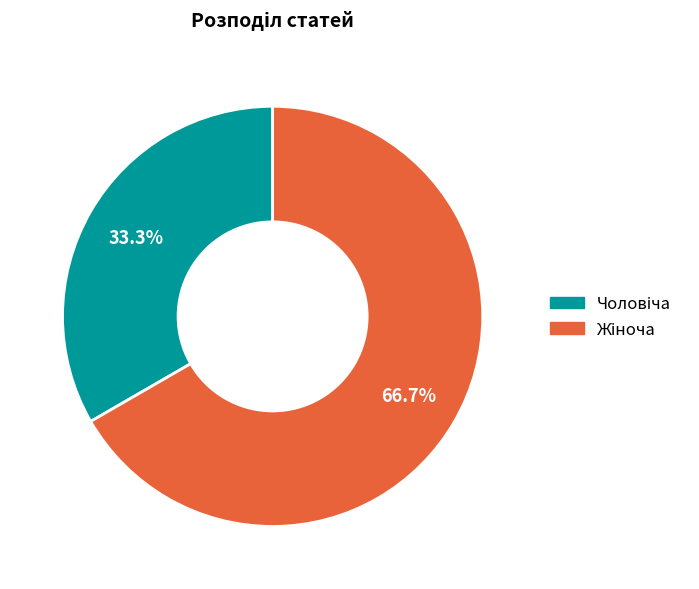

Is there a majority slice in this chart?

Yes